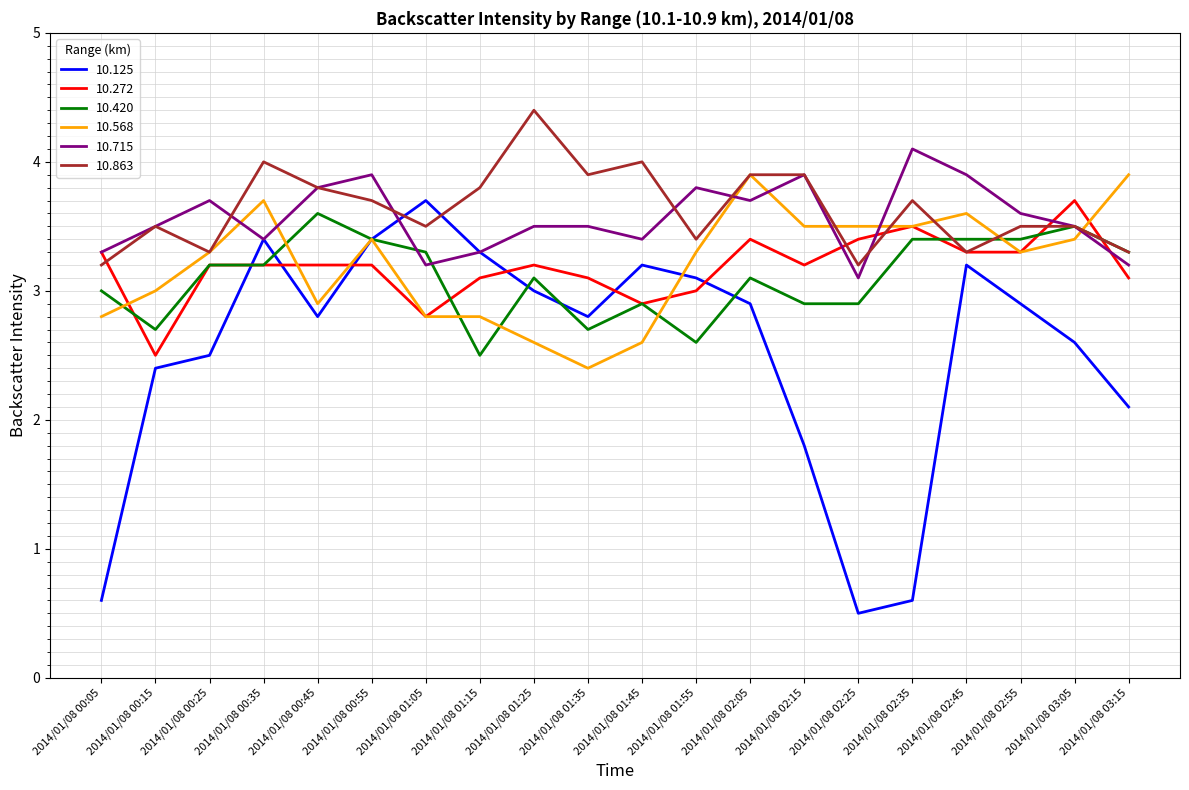

What is the difference between the 10.272 values at 2014/01/08 01:35 and 2014/01/08 00:15?

0.6